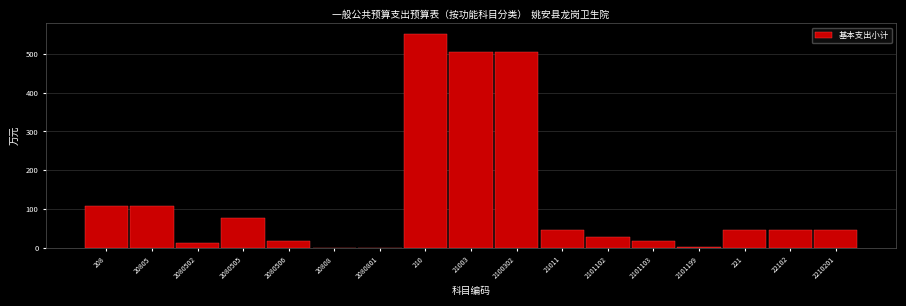

Which has a higher value, 2100302 or 2101102?

2100302